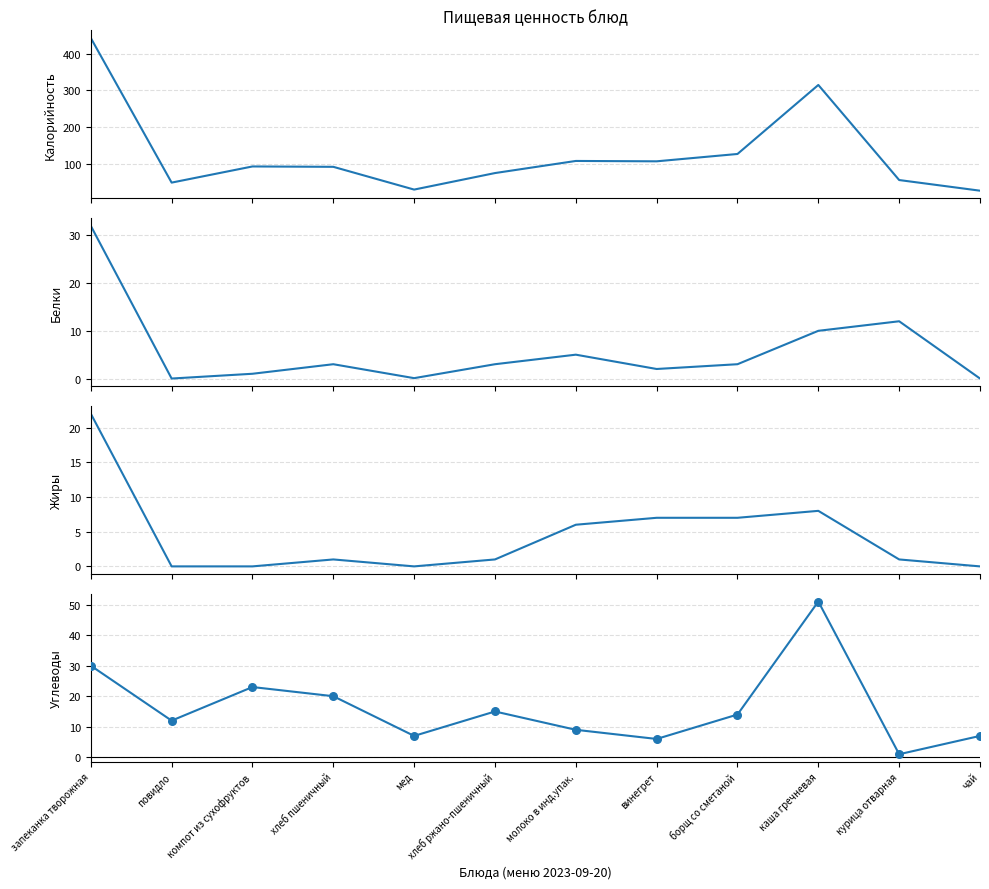

Which series reaches the maximum Y coordinate?

Калорийность